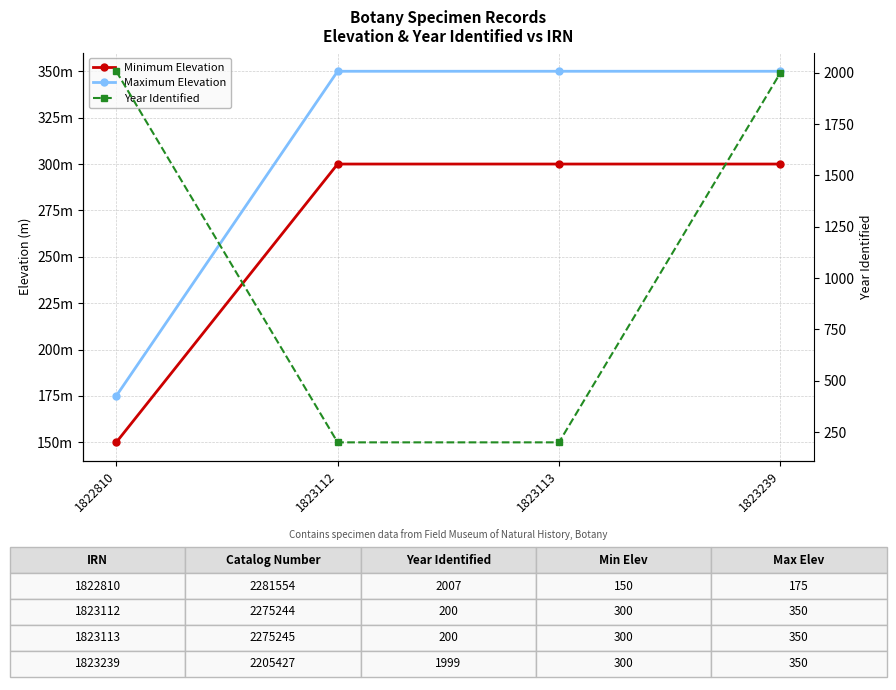

Which label corresponds to the smallest value in the chart?

1822810